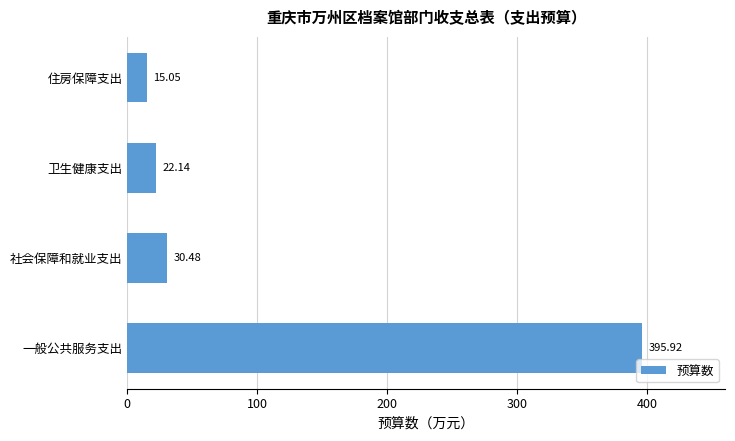

Where is the data nearest to the value 205?

社会保障和就业支出